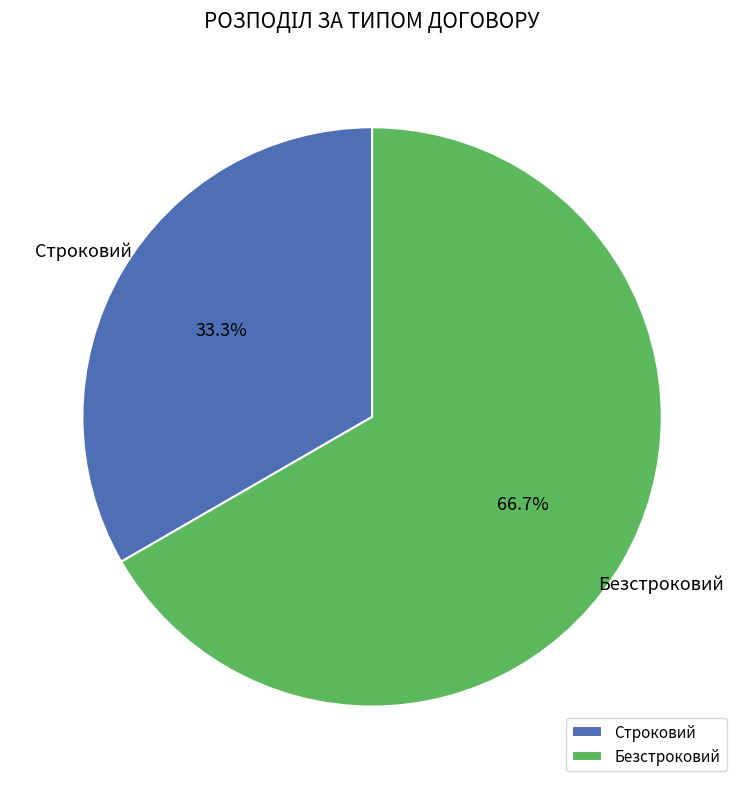

To the nearest percent, what is the combined percentage of Безстроковий and Строковий?

100%